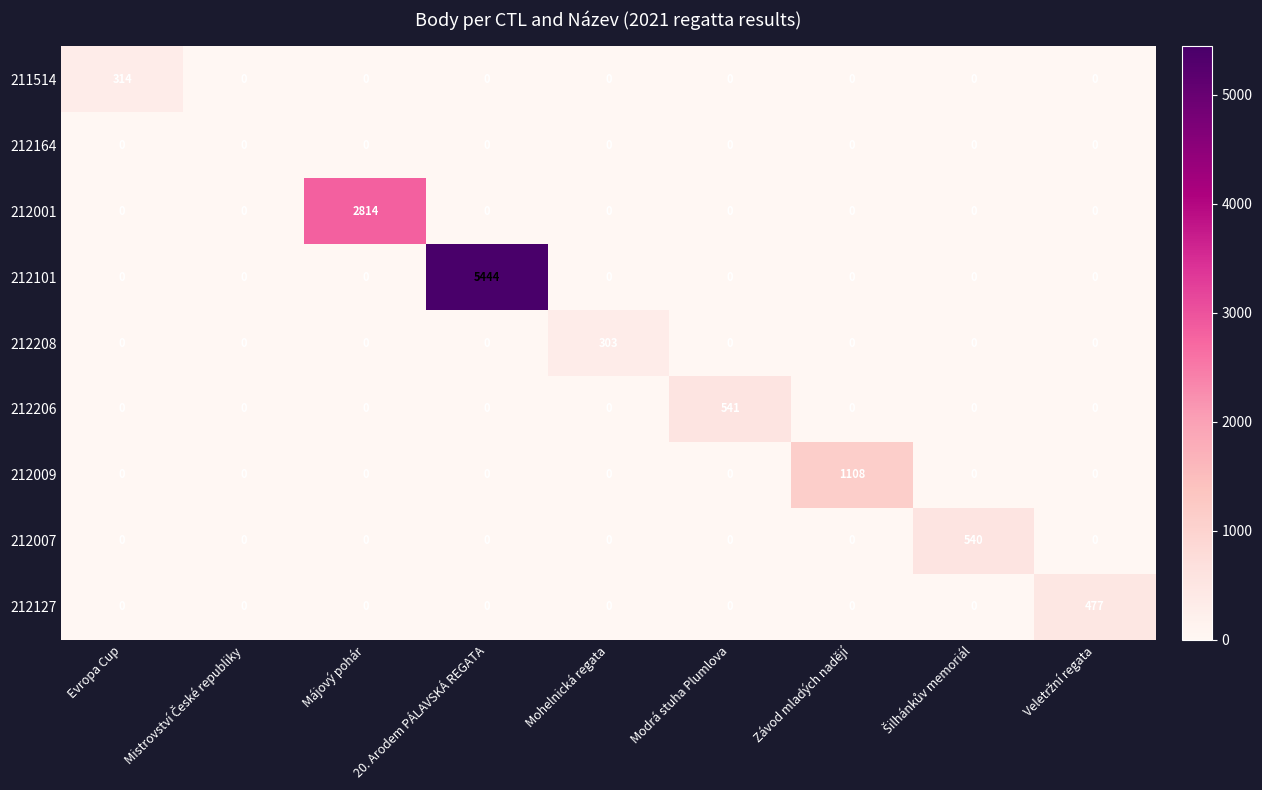

What is the average value of the 212001 series?

313